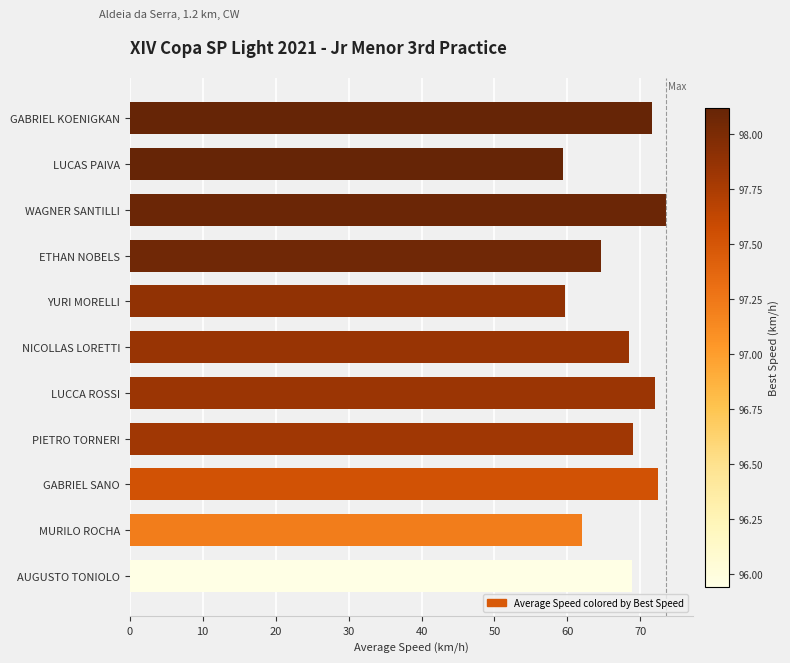

Count the number of values greater than 68.

7